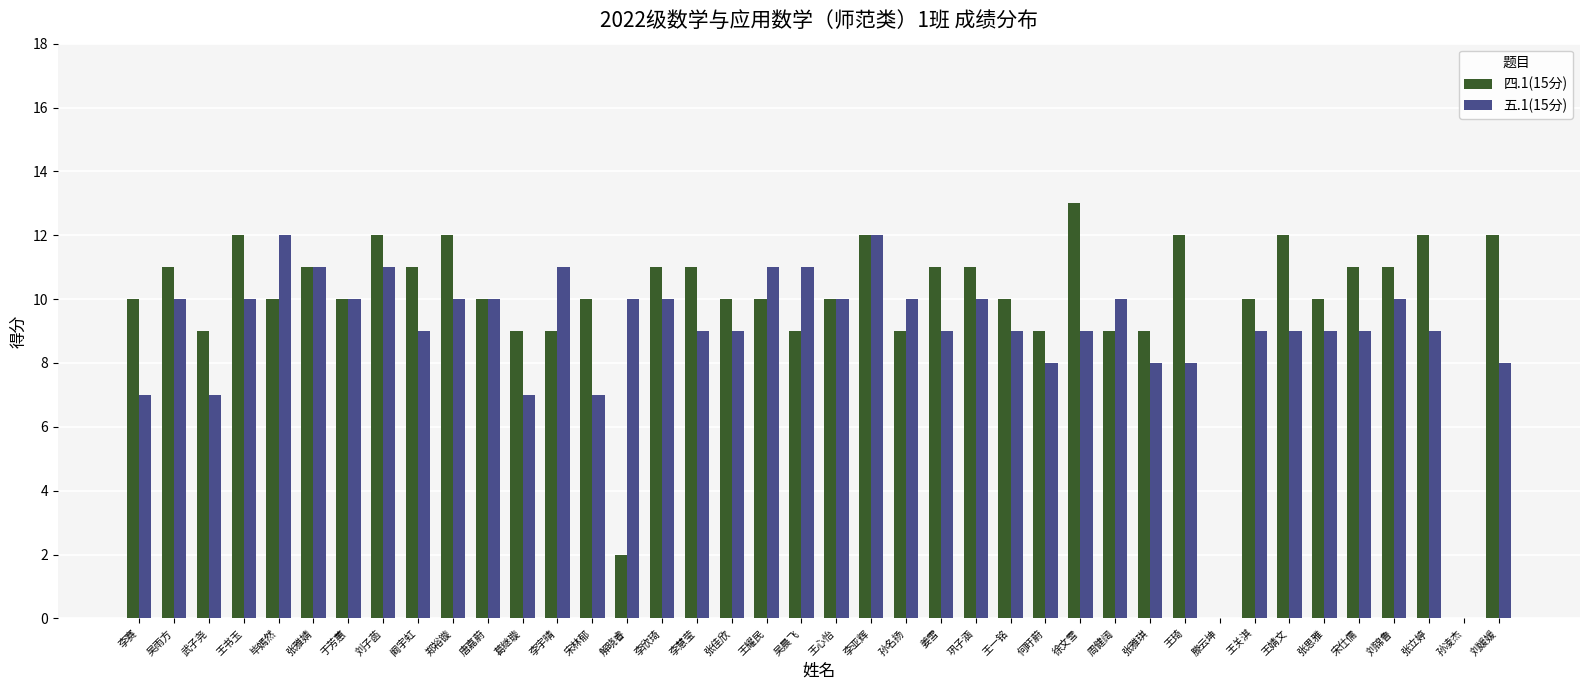

What is the sum of the 四.1(15分) values at 王一铭 and 吴雨方?

21